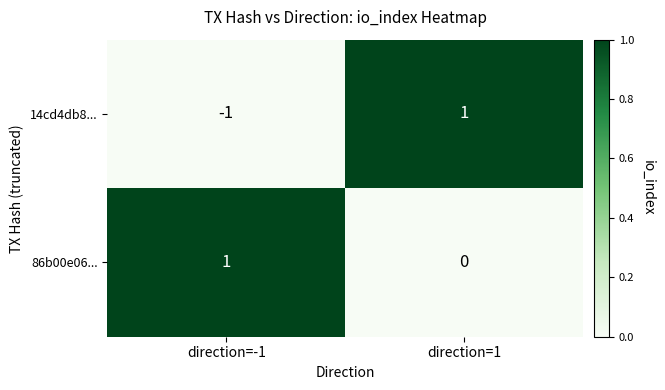

Where is 86b00e06... nearest to the value 0?

direction=1